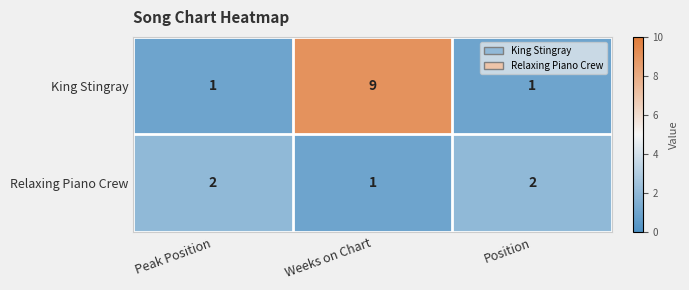

Reading left to right, extract all data points from this chart.

King Stingray: Peak Position=1	Weeks on Chart=9	Position=1
Relaxing Piano Crew: Peak Position=2	Weeks on Chart=1	Position=2